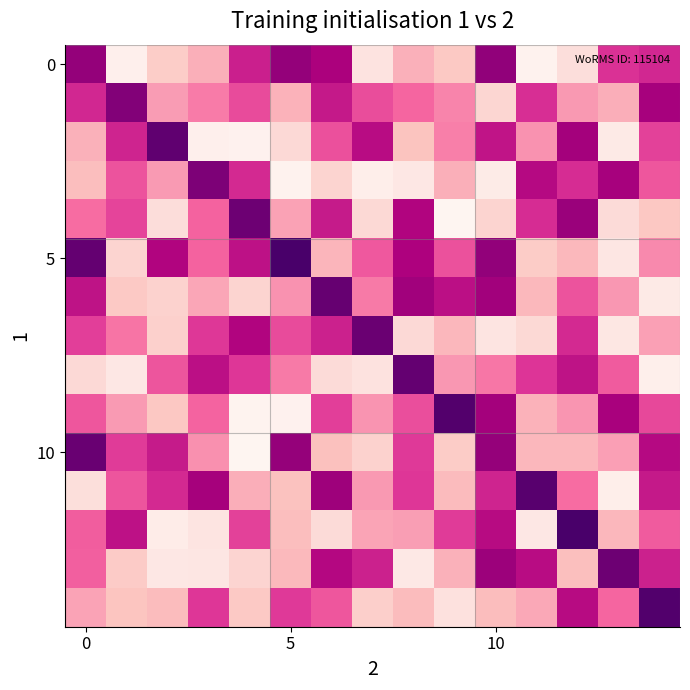

Which category has the highest value across all series?

9